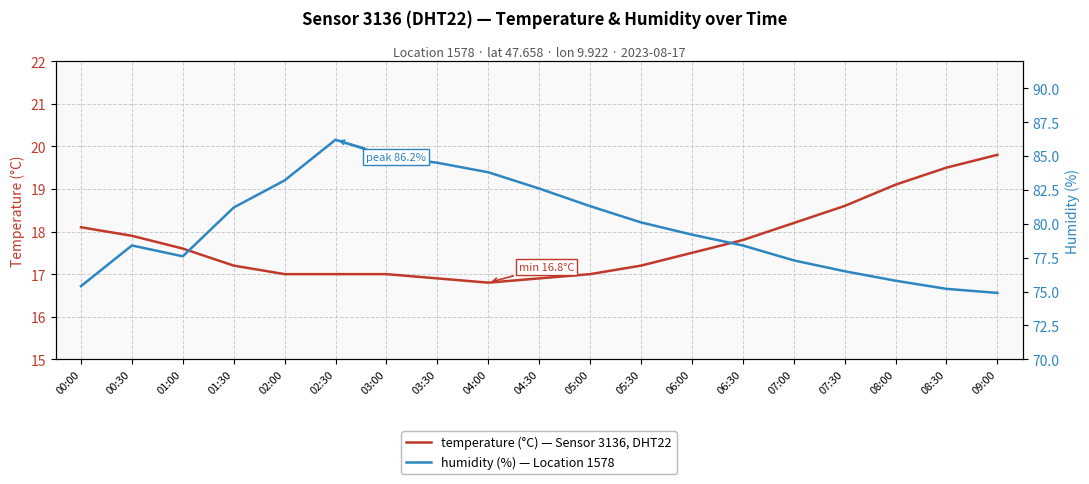

At 03:00, list the series in order from smallest to largest.

temperature (°C), humidity (%)